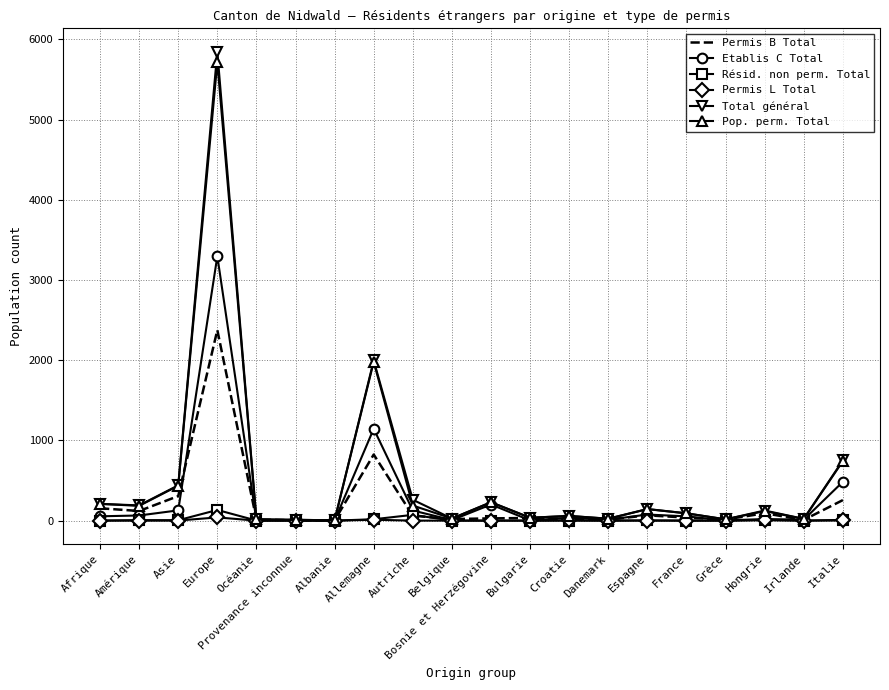

Where is the first local maximum for Permis B Total?

Europe